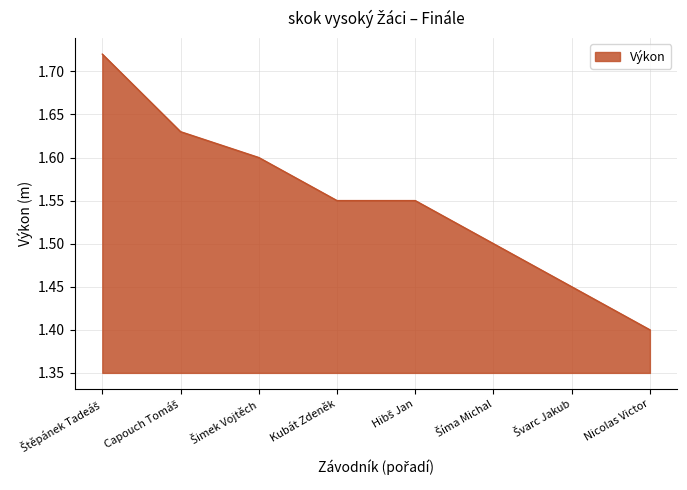

What is the difference between the maximum and minimum values?

0.3